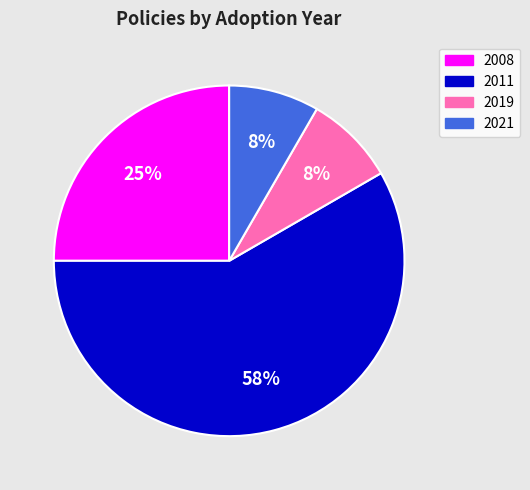

Is there a majority slice in this chart?

Yes